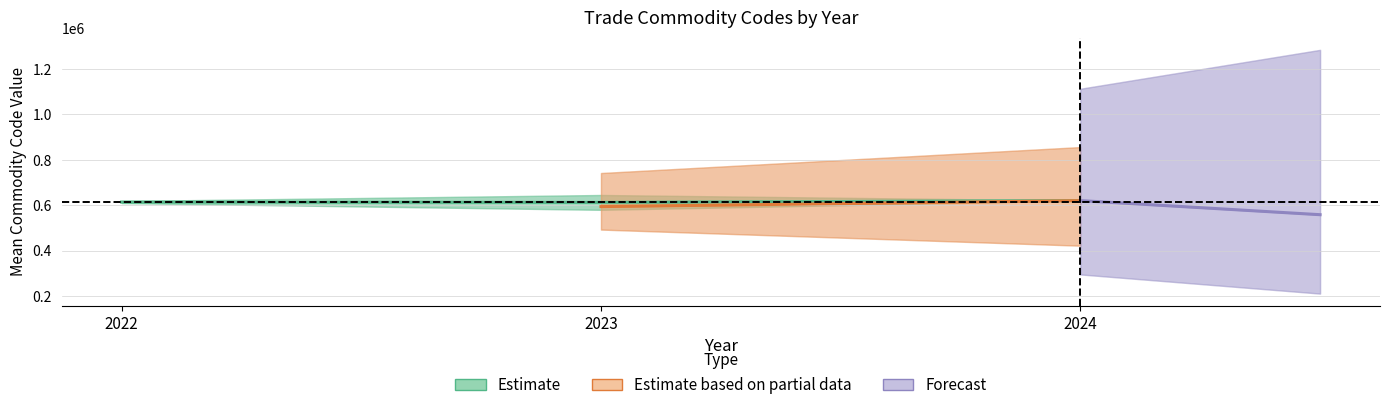

Count the number of data series in this chart.

3